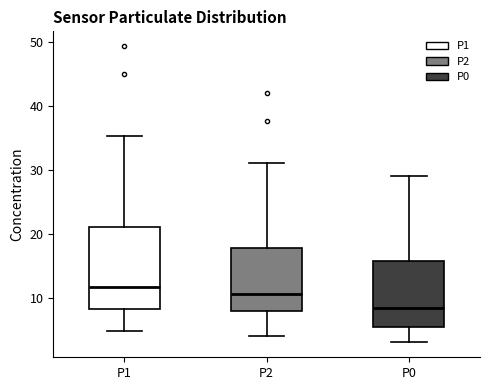

Which box has the highest median line?

P1